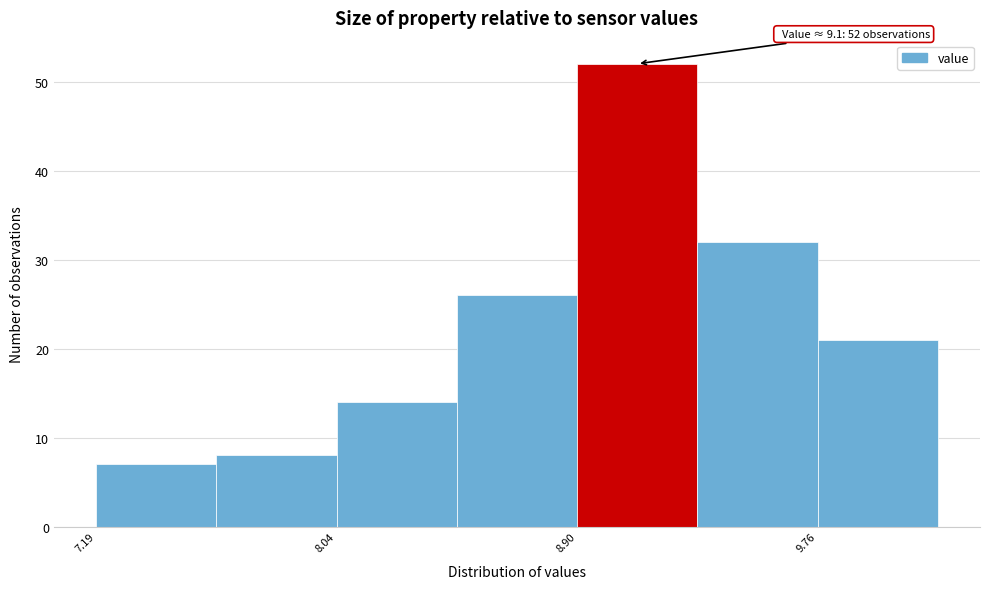

Which range on the x-axis has the tallest bar?

8.9 to 9.3